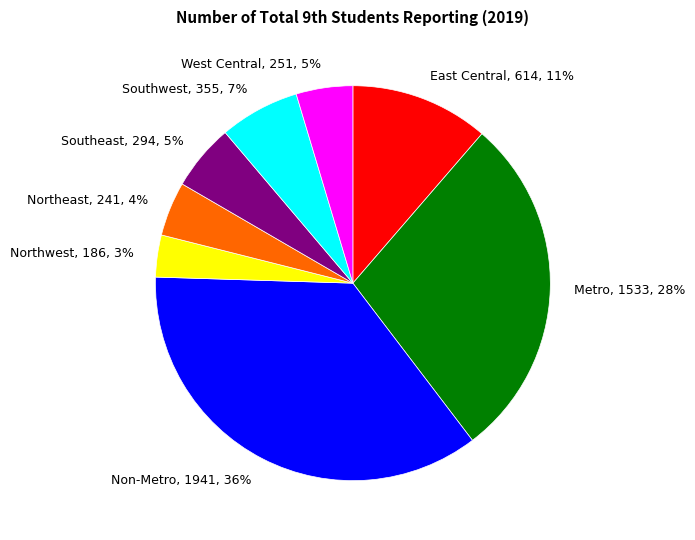

Is there any slice that represents more than half of the pie?

No